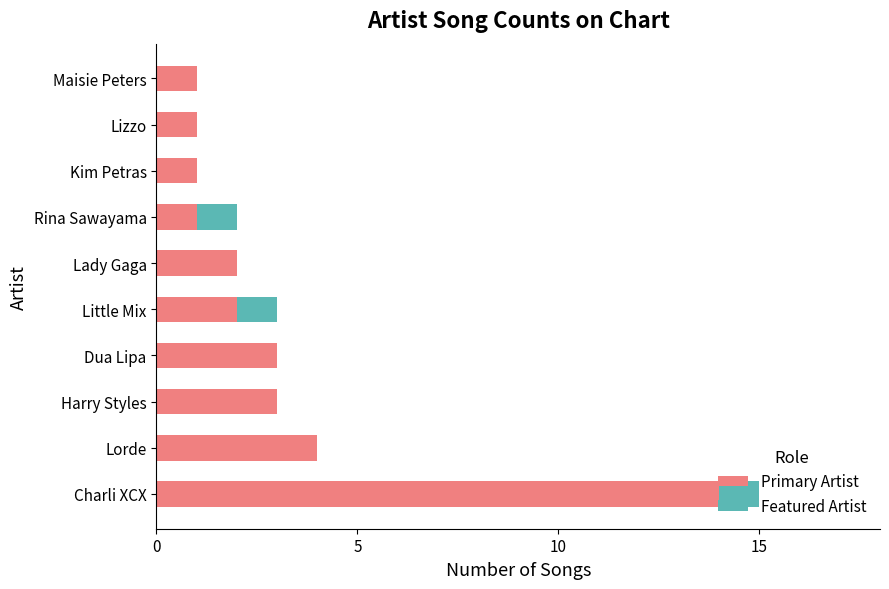

The Primary Artist series shows 1 at Maisie Peters. True or false?

True